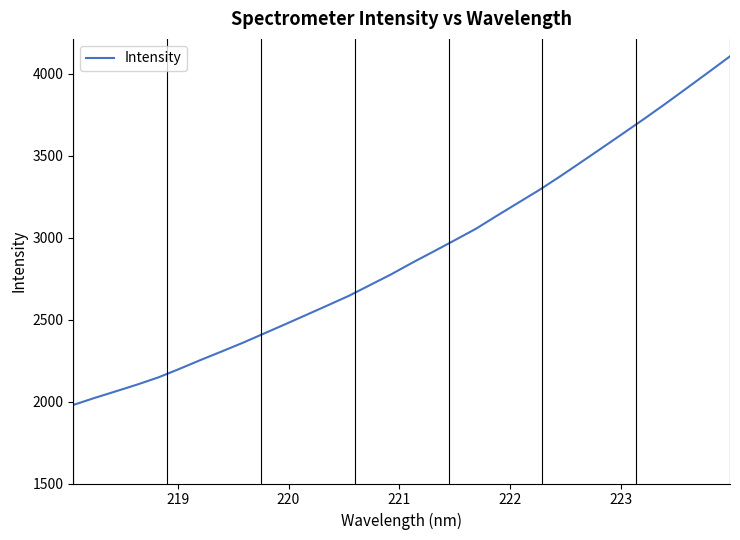

What is the greatest value displayed?

4105.8